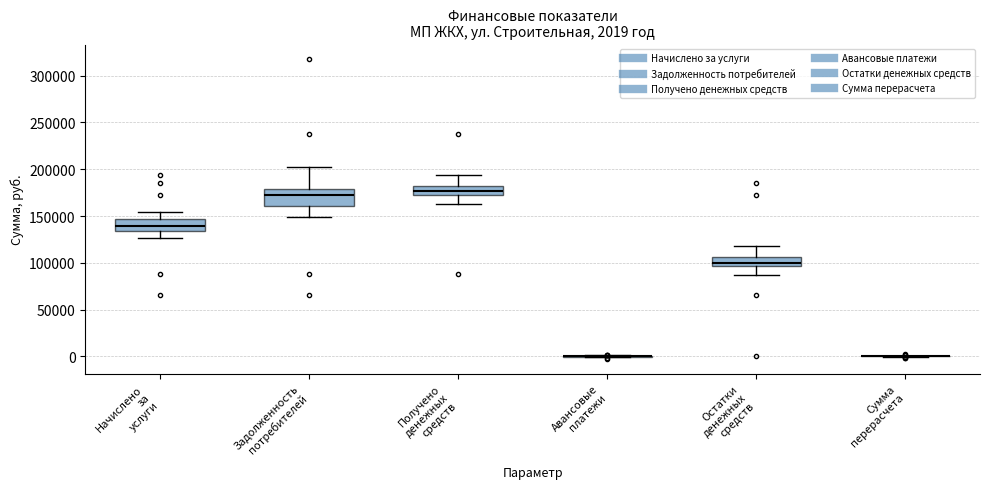

Comparing the boxes themselves (not the whiskers), which one is the tallest?

Задолженность потребителей